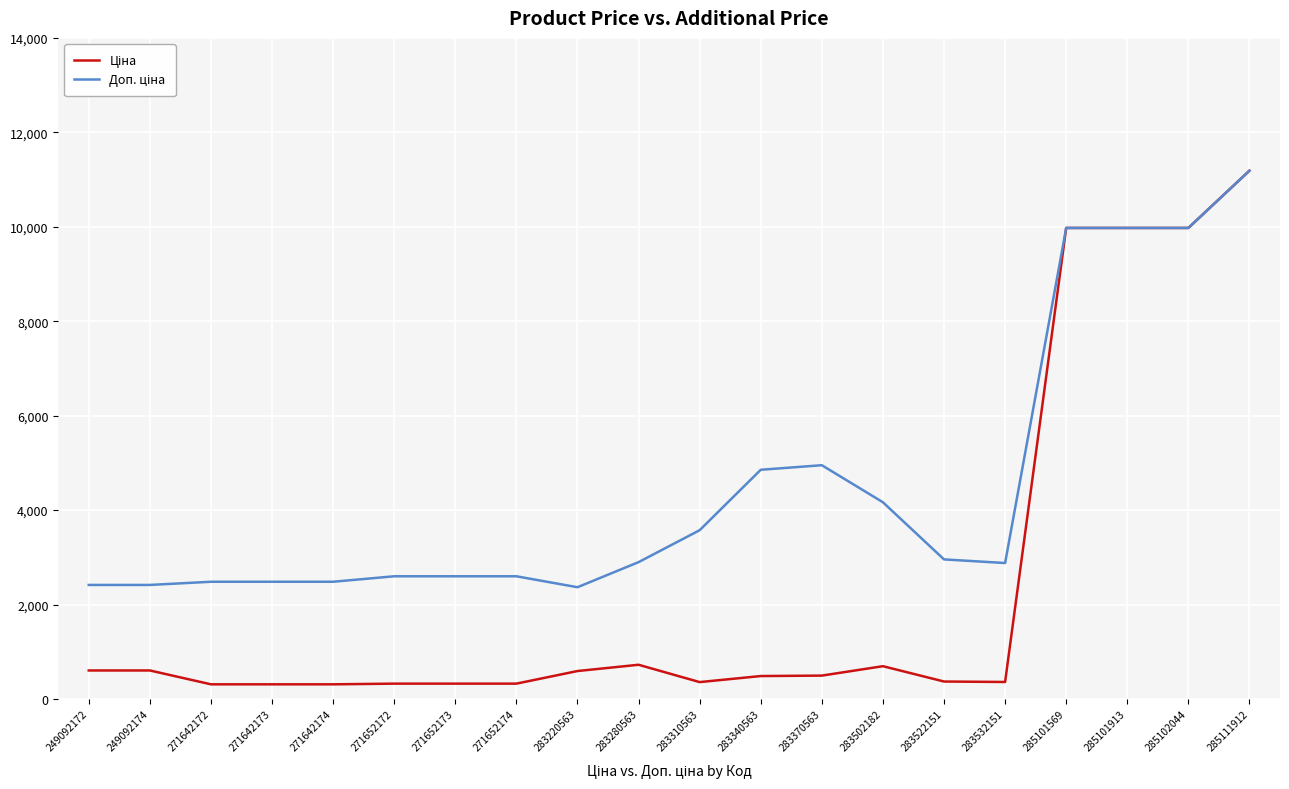

What is the total value across all series at 271652173?

2923.1